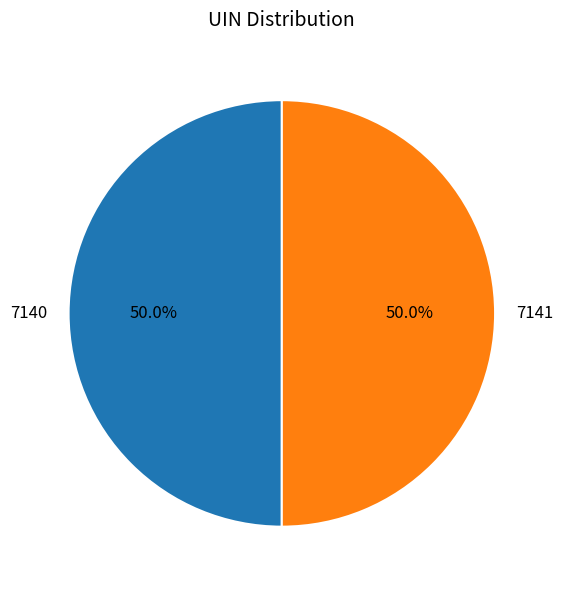

To the nearest percent, what portion does 7140 represent?

50%